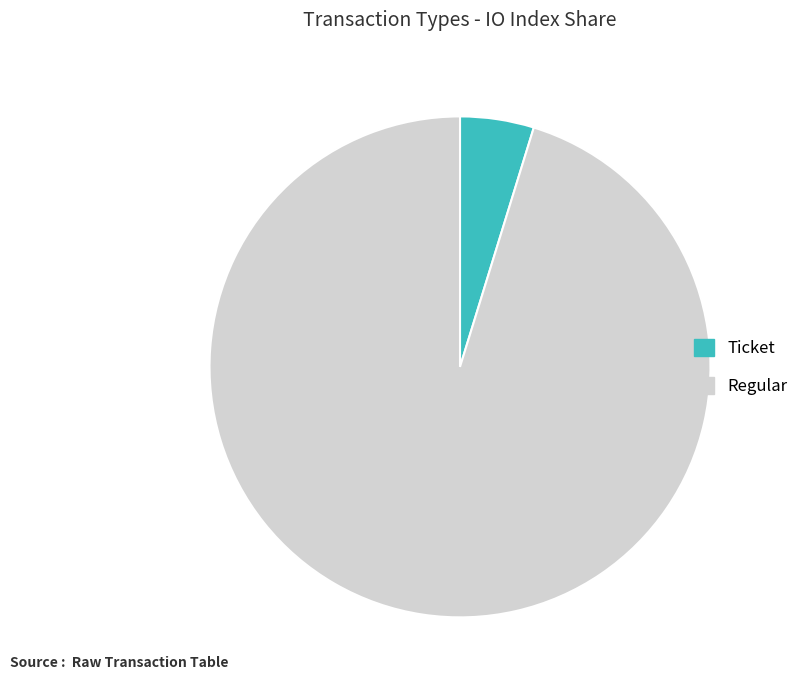

True or false: Regular accounts for 87% of the total.

False